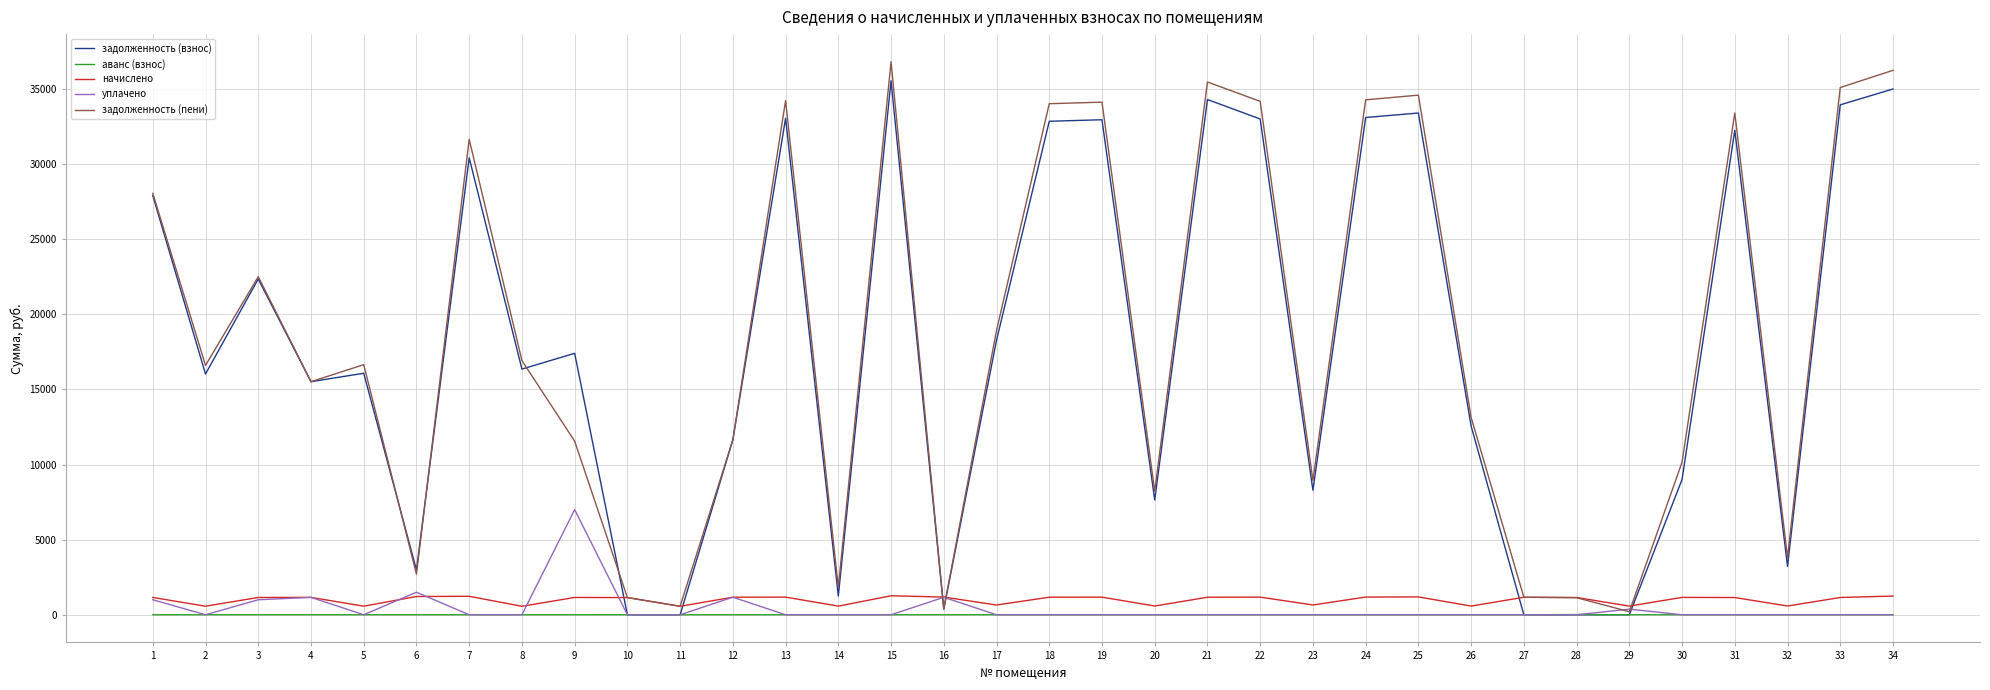

The value of уплачено at 17 is 0.0. True or false?

True